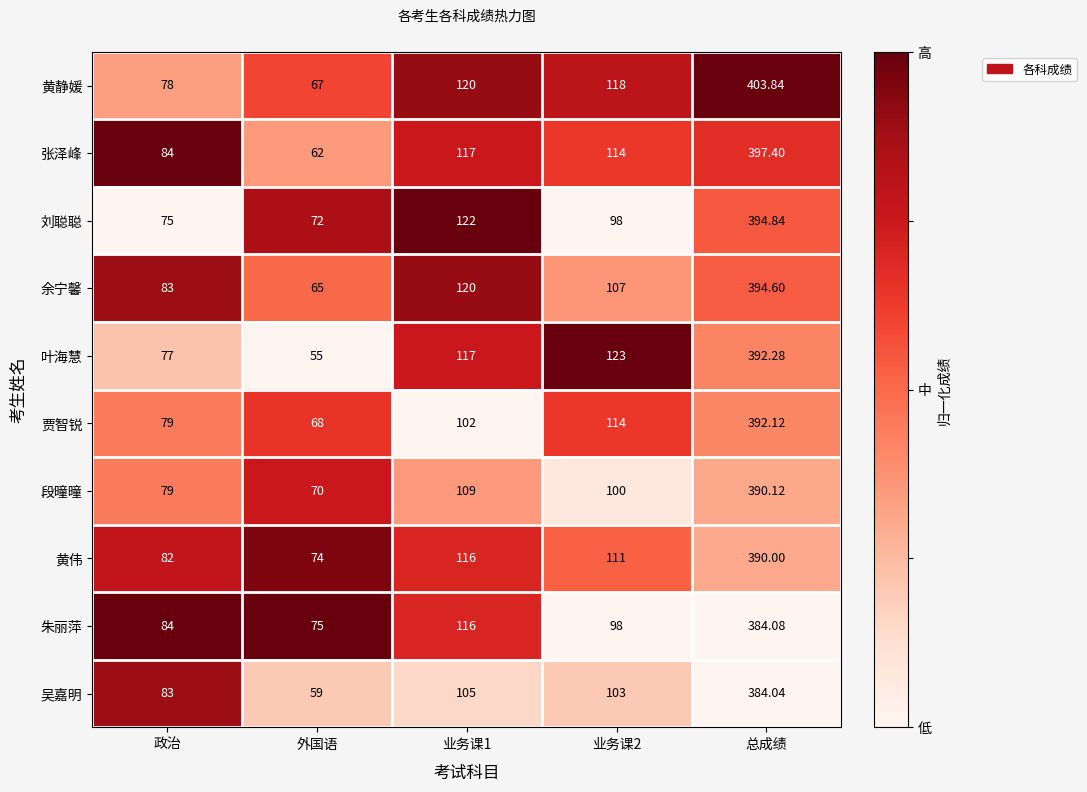

Rank the series by their maximum value, from highest to lowest.

黄静媛, 张泽峰, 刘聪聪, 余宁馨, 叶海慧, 贾智锐, 段曈曈, 黄伟, 朱丽萍, 吴嘉明